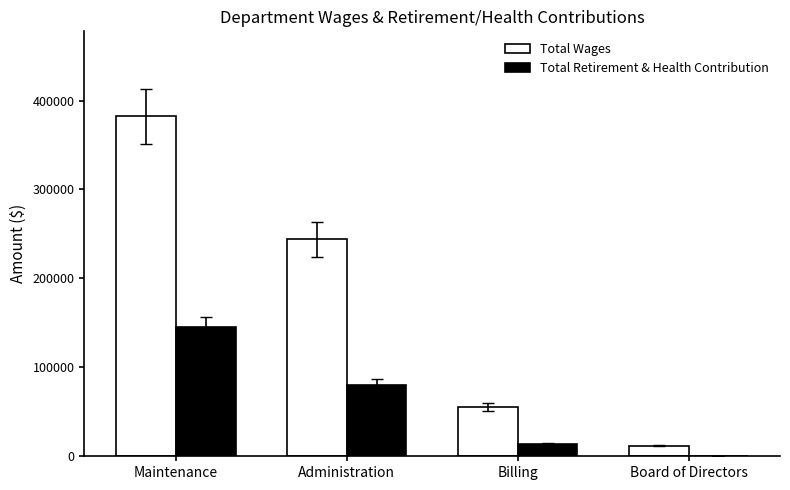

Reading left to right, list all the values displayed in this chart.

Total Wages: Maintenance=382273	Administration=243849	Billing=55249	Board of Directors=12100
Total Retirement & Health Contribution: Maintenance=145166	Administration=79985	Billing=13452	Board of Directors=0